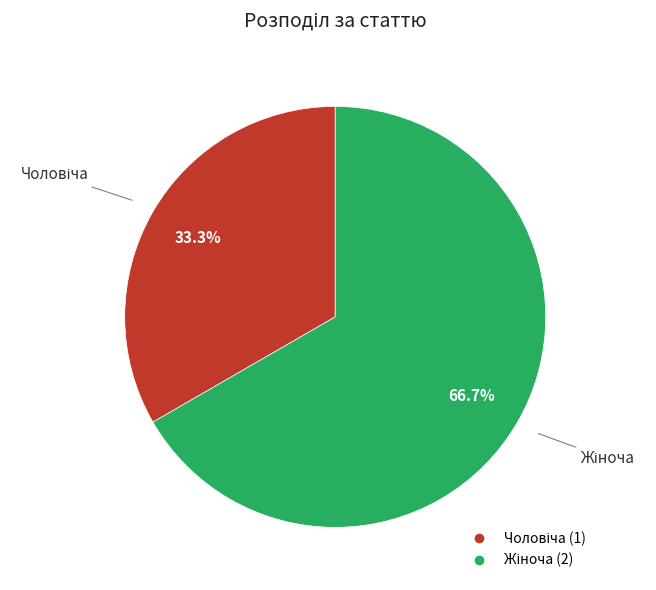

Is there a majority slice in this chart?

Yes